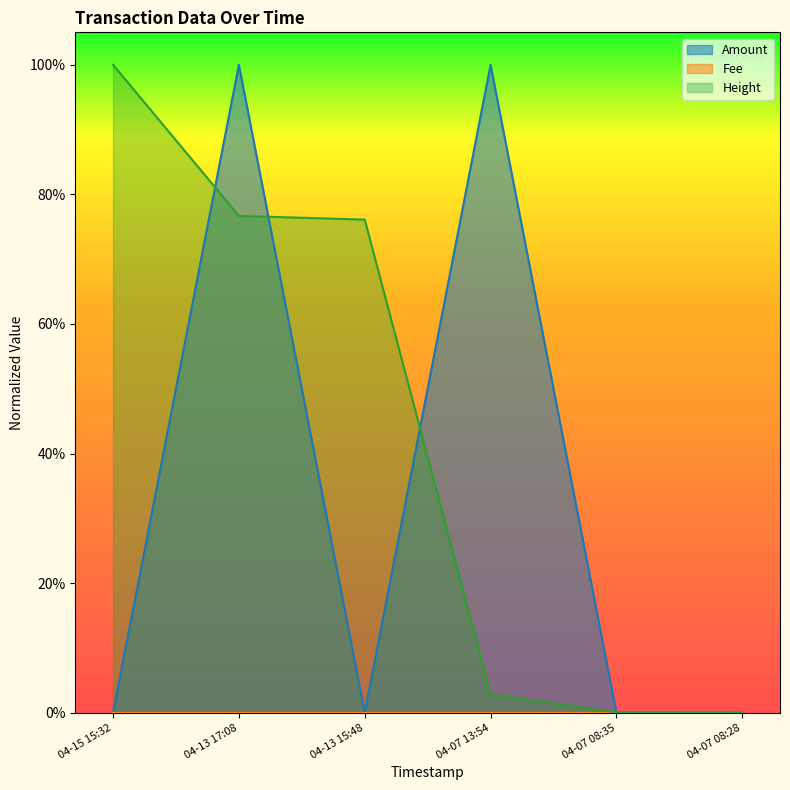

Does the chart display data point markers on the line(s)?

No